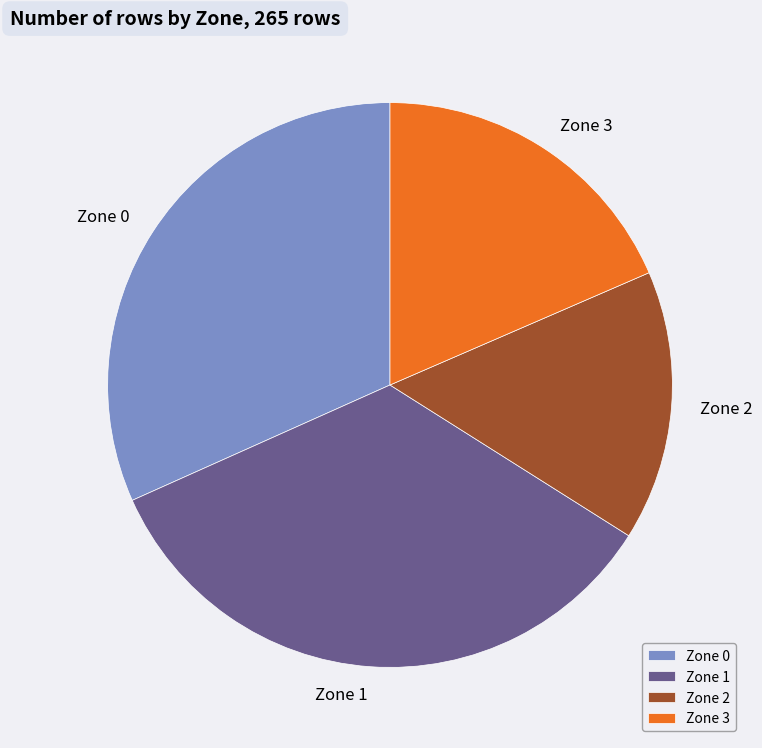

Does any single category account for the majority?

No